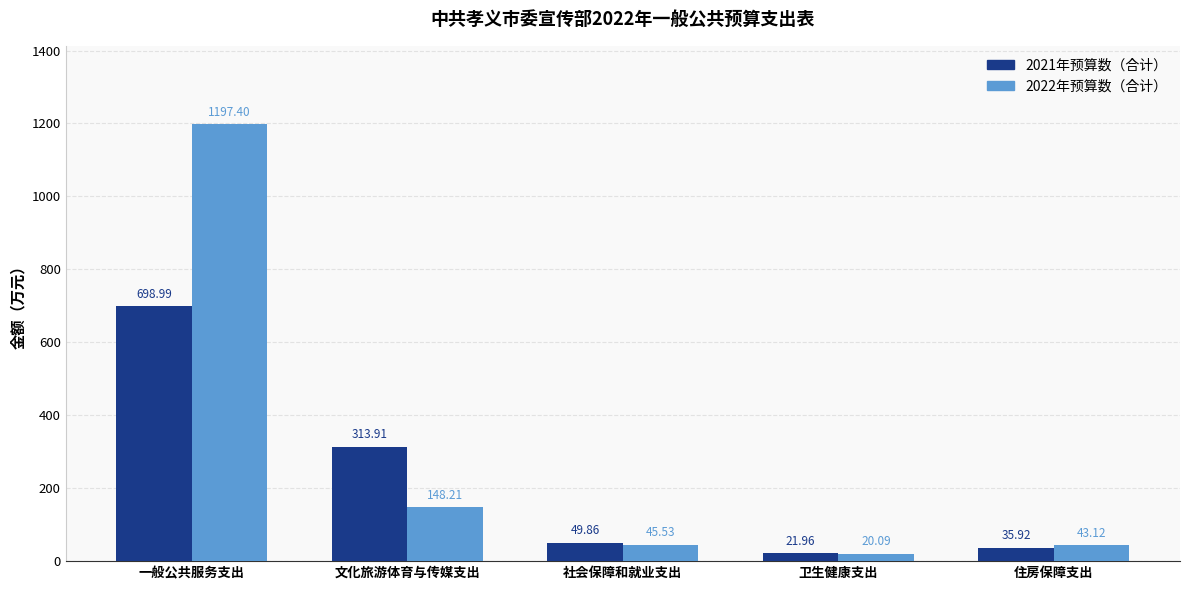

What is the greatest value displayed?

1197.4